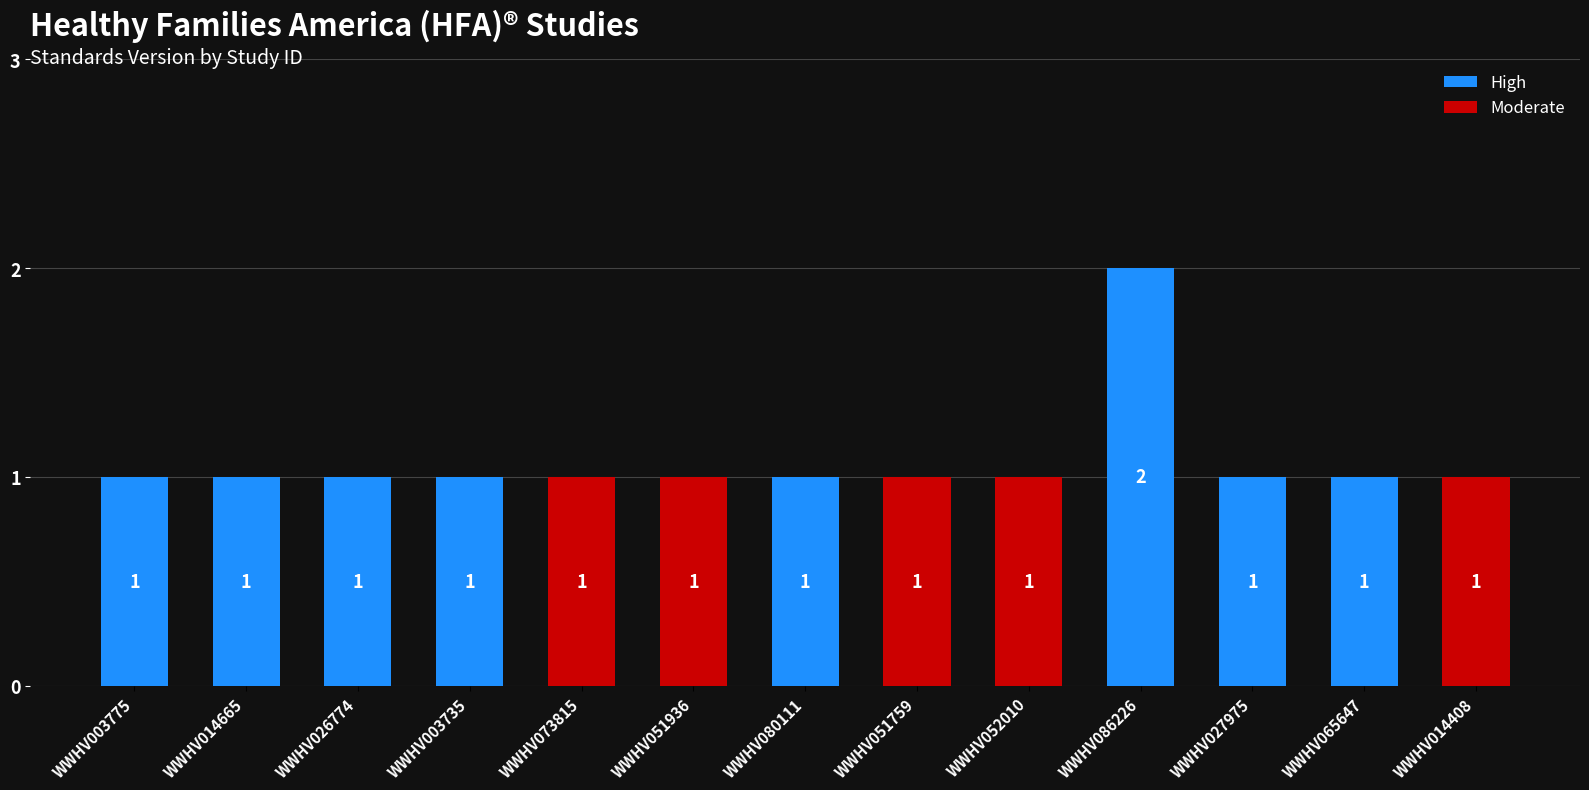

What is the difference between the maximum and second lowest values?

1